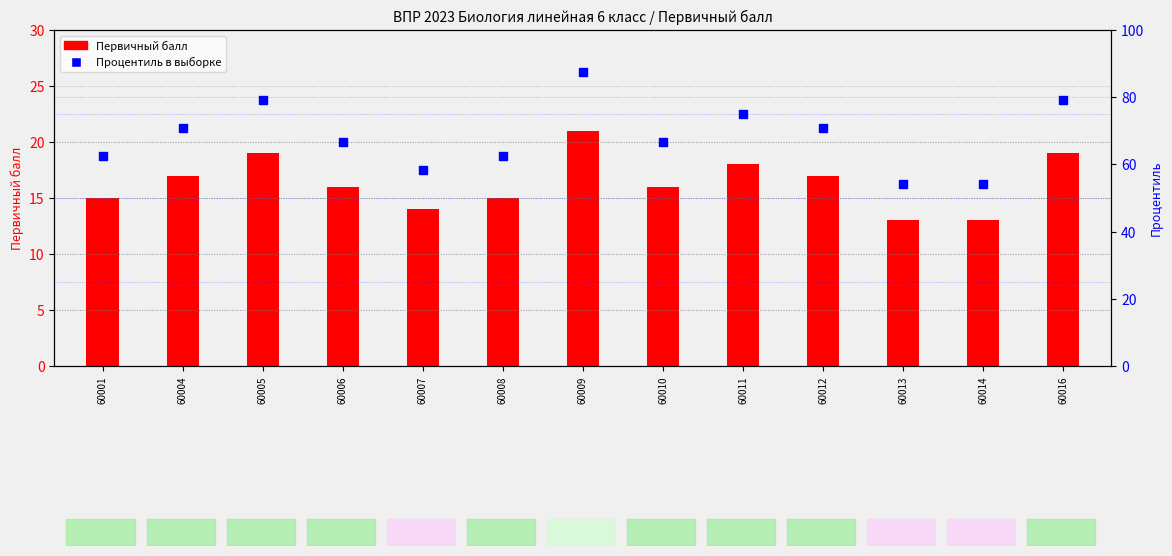

Which series contains the lowest Y value?

Первичный балл